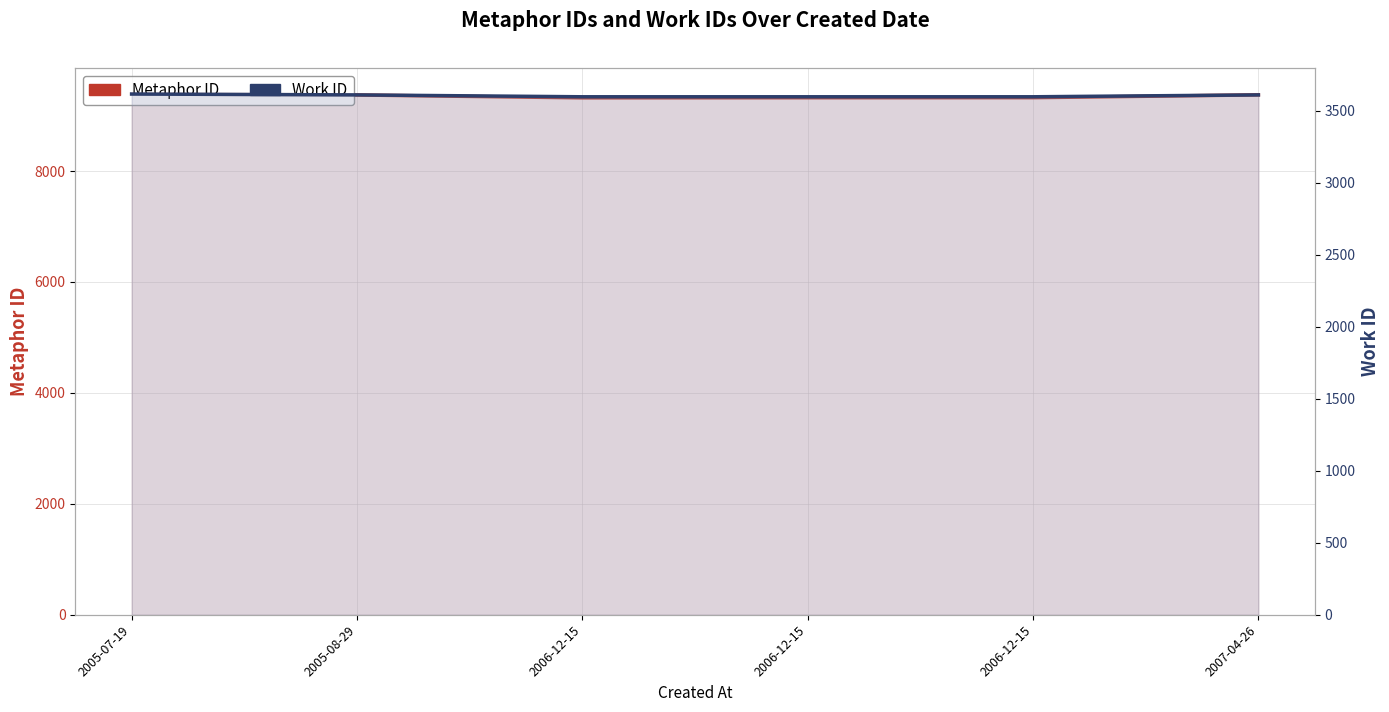

In Metaphor ID, how many points are lower than both neighbors (excluding endpoints)?

1